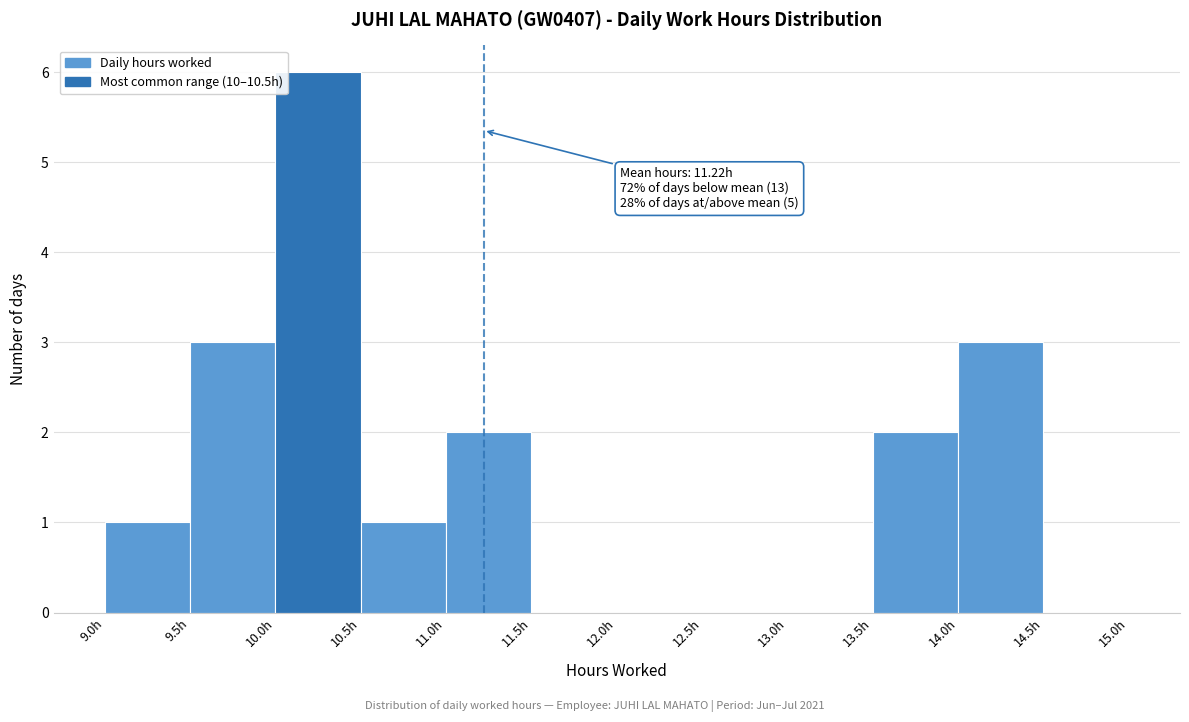

Which range on the x-axis has the tallest bar?

10.0 to 10.5